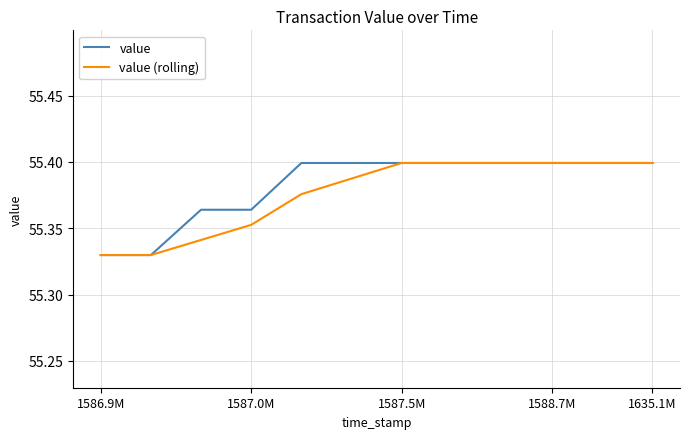

Which series has the largest range (max minus min)?

value